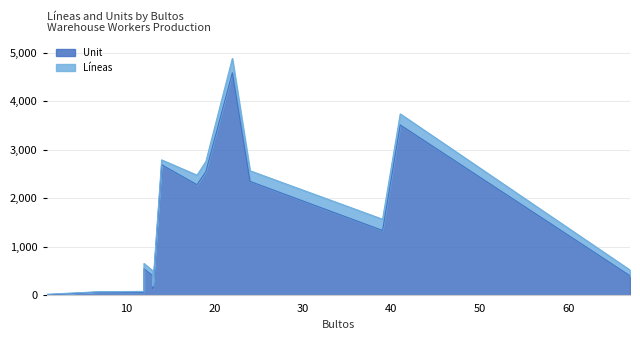

How many values in the Líneas series are below 119?

7